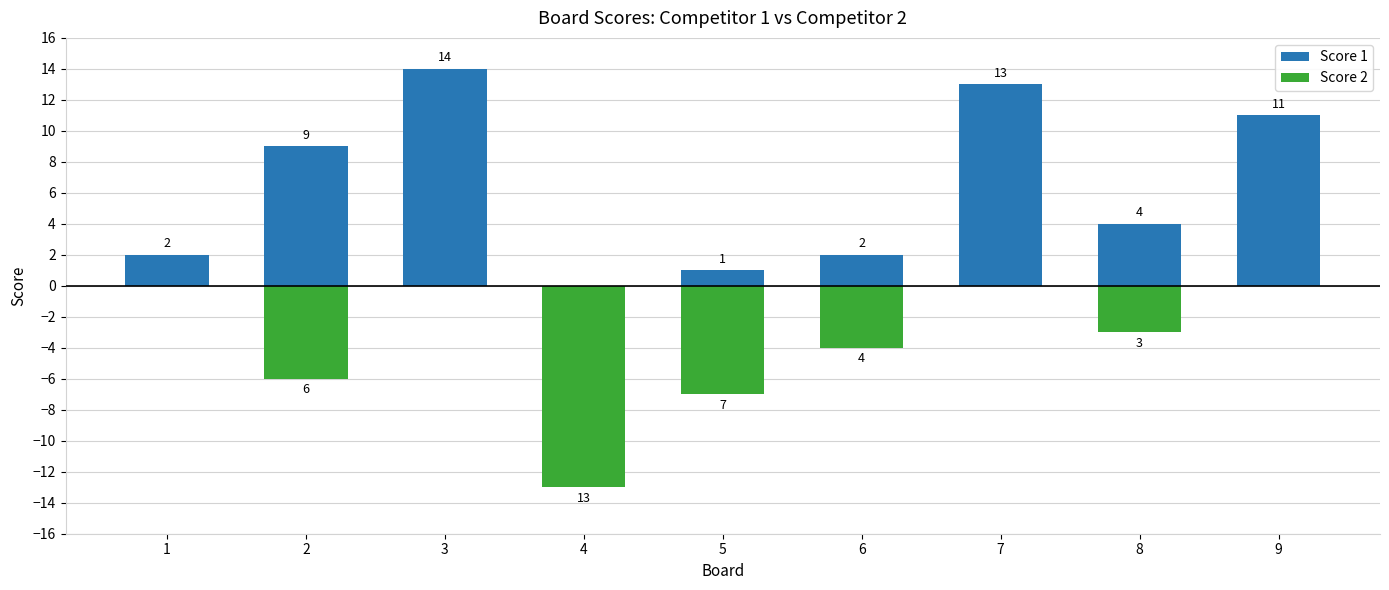

Which has a higher value, 6 or 5?

6